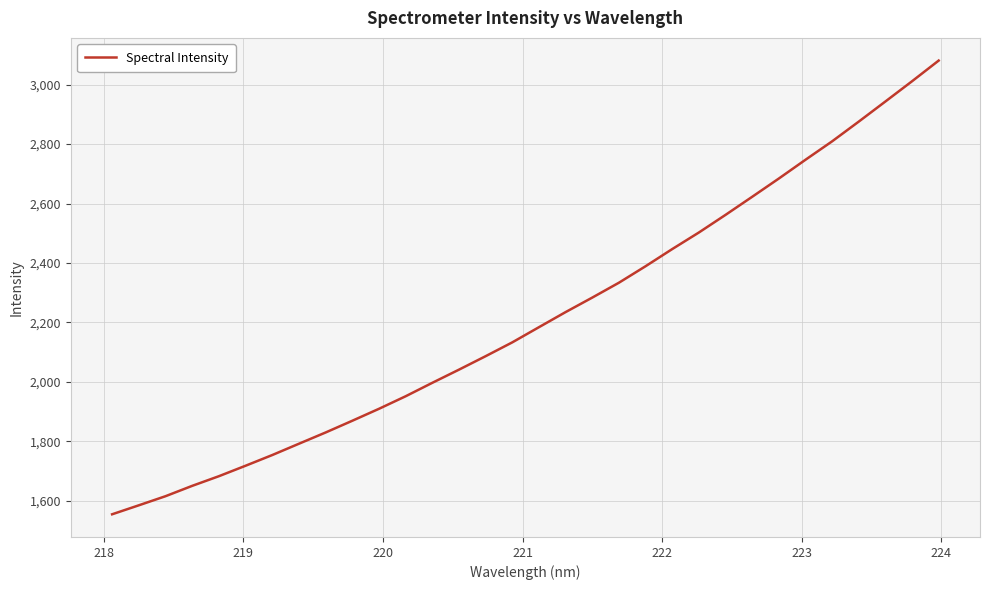

What is the difference between the maximum and minimum values?

1526.9